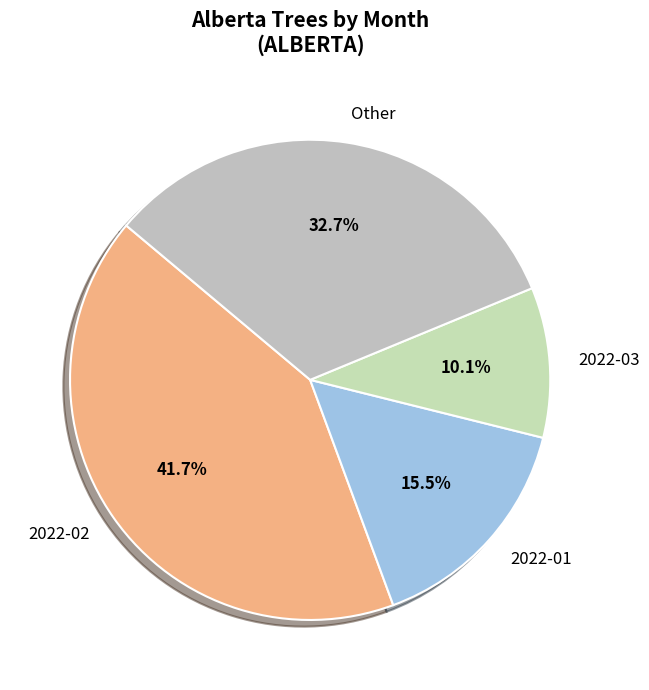

Which category has the smallest portion of the pie?

2022-03